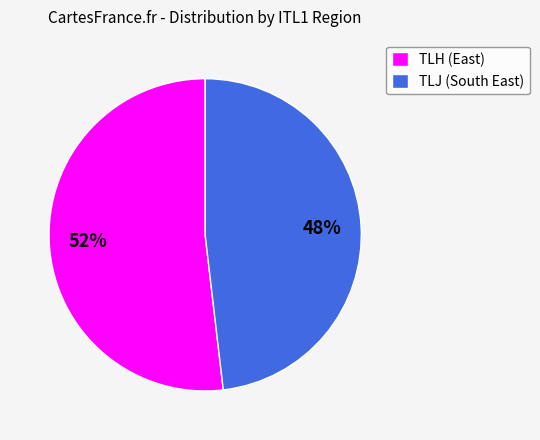

Is the sum of TLH (East) and TLJ (South East) greater than half?

Yes